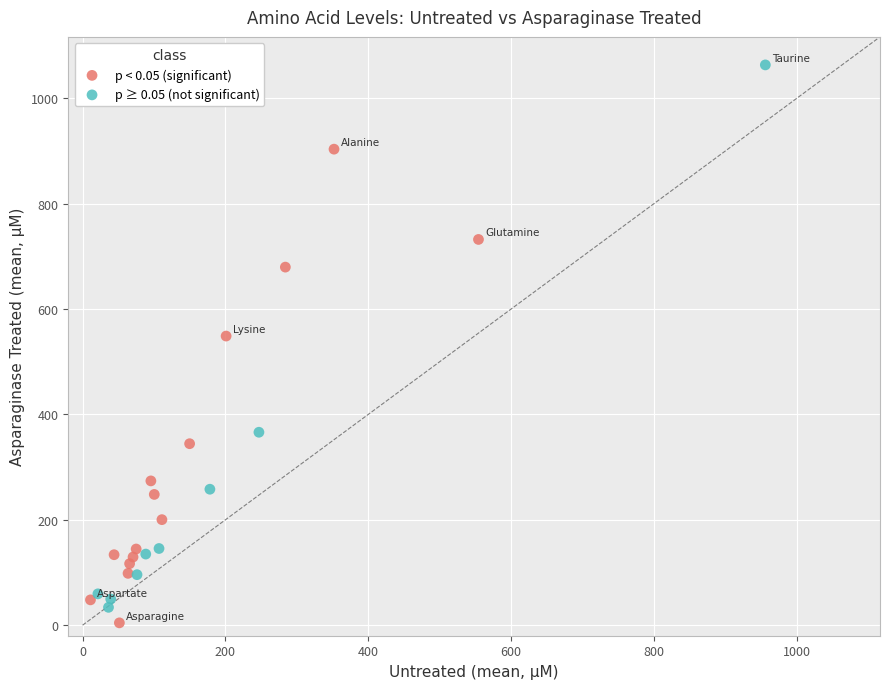

Which series contains the highest Y value?

p ≥ 0.05 (not significant)